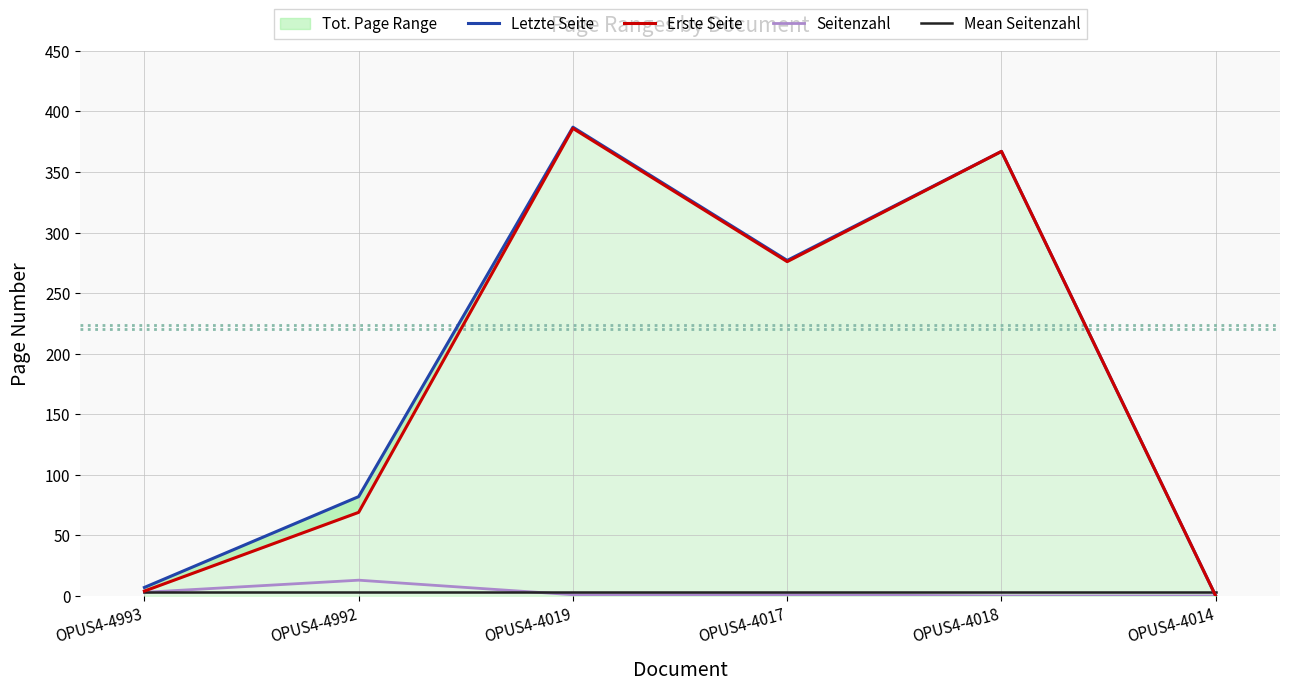

What position from the left is OPUS4-4018?

5